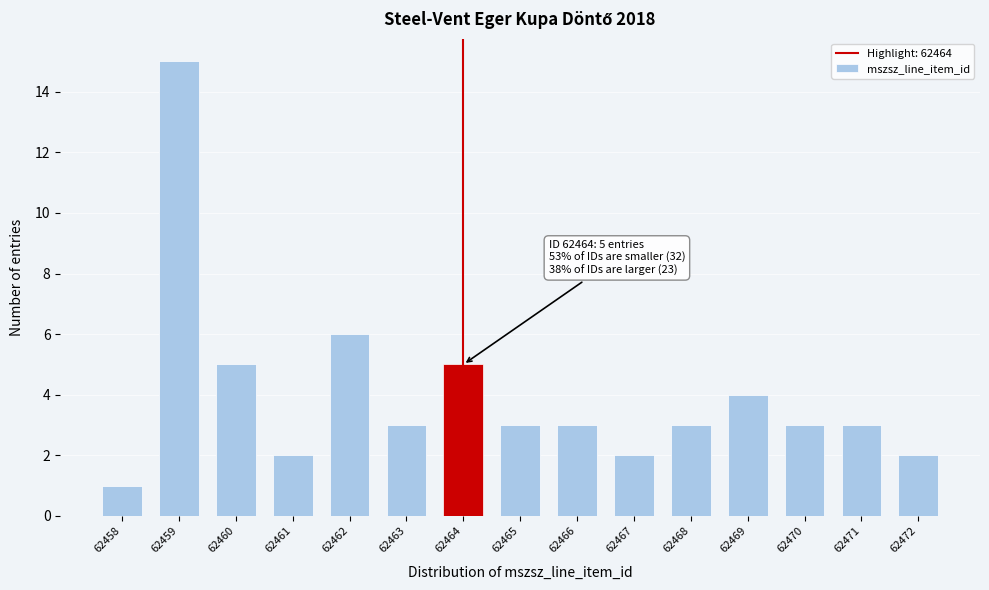

Reading left to right, list all the values displayed in this chart.

62458=1	62459=15	62460=5	62461=2	62462=6	62463=3	62464=5	62465=3	62466=3	62467=2	62468=3	62469=4	62470=3	62471=3	62472=2